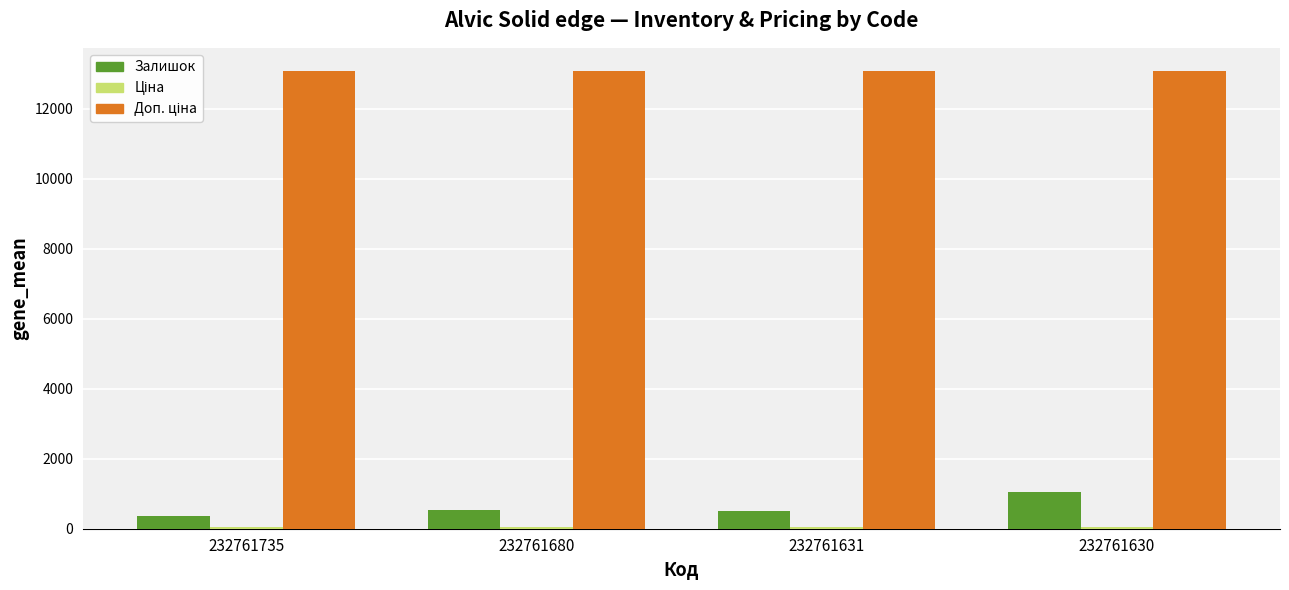

At how many categories does at least one series exceed 2988?

4